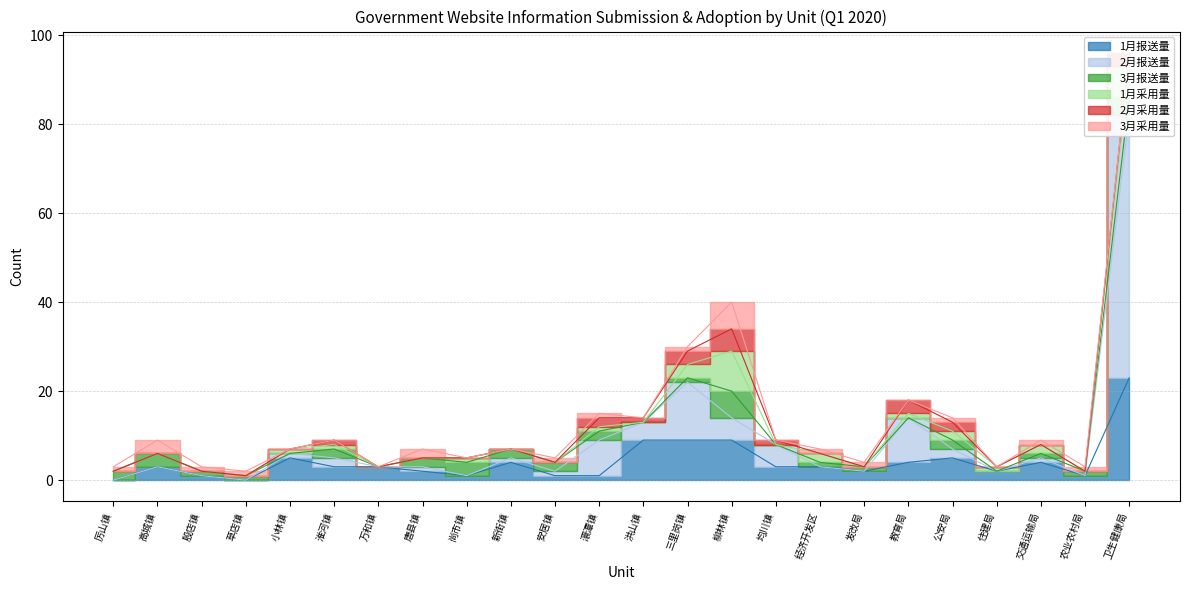

Reading left to right, list all the values displayed in this chart.

1月报送量: 厉山镇=0	高城镇=3	殷店镇=1	草店镇=0	小林镇=5	淮河镇=3	万和镇=3	唐县镇=2	尚市镇=1	新街镇=4	安居镇=1	澴潭镇=1	洪山镇=9	三里岗镇=9	柳林镇=9	均川镇=3	经济开发区=3	发改局=2	教育局=4	公安局=5	住建局=2	交通运输局=4	农业农村局=1	卫生健康局=23
2月报送量: 厉山镇=0	高城镇=0	殷店镇=0	草店镇=0	小林镇=1	淮河镇=2	万和镇=0	唐县镇=1	尚市镇=0	新街镇=1	安居镇=1	澴潭镇=8	洪山镇=4	三里岗镇=13	柳林镇=5	均川镇=5	经济开发区=0	发改局=0	教育局=10	公安局=2	住建局=0	交通运输局=1	农业农村局=0	卫生健康局=59
3月报送量: 厉山镇=2	高城镇=3	殷店镇=1	草店镇=1	小林镇=0	淮河镇=2	万和镇=0	唐县镇=2	尚市镇=3	新街镇=2	安居镇=2	澴潭镇=2	洪山镇=0	三里岗镇=1	柳林镇=6	均川镇=0	经济开发区=1	发改局=1	教育局=0	公安局=2	住建局=0	交通运输局=1	农业农村局=1	卫生健康局=4
1月采用量: 厉山镇=0	高城镇=0	殷店镇=0	草店镇=0	小林镇=1	淮河镇=1	万和镇=0	唐县镇=0	尚市镇=1	新街镇=0	安居镇=0	澴潭镇=1	洪山镇=0	三里岗镇=3	柳林镇=9	均川镇=0	经济开发区=2	发改局=0	教育局=1	公安局=2	住建局=1	交通运输局=2	农业农村局=0	卫生健康局=7
2月采用量: 厉山镇=0	高城镇=0	殷店镇=0	草店镇=0	小林镇=0	淮河镇=1	万和镇=0	唐县镇=0	尚市镇=0	新街镇=0	安居镇=0	澴潭镇=2	洪山镇=1	三里岗镇=3	柳林镇=5	均川镇=1	经济开发区=0	发改局=0	教育局=3	公安局=2	住建局=0	交通运输局=0	农业农村局=0	卫生健康局=3
3月采用量: 厉山镇=1	高城镇=3	殷店镇=1	草店镇=1	小林镇=0	淮河镇=0	万和镇=0	唐县镇=2	尚市镇=0	新街镇=0	安居镇=1	澴潭镇=1	洪山镇=0	三里岗镇=1	柳林镇=6	均川镇=0	经济开发区=1	发改局=1	教育局=0	公安局=1	住建局=0	交通运输局=1	农业农村局=1	卫生健康局=0